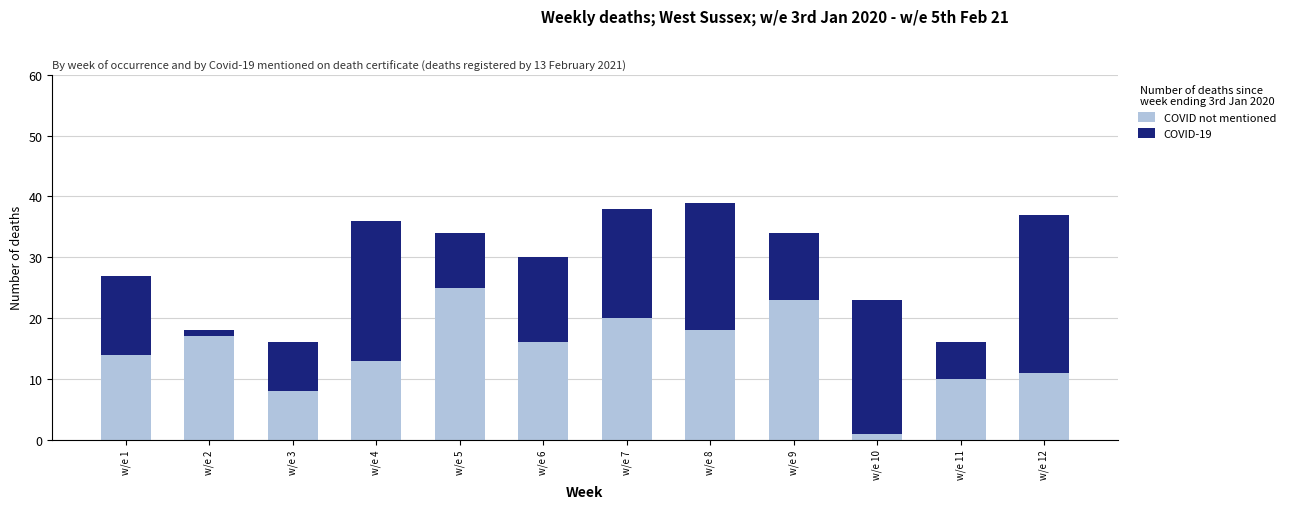

What is the maximum value for COVID not mentioned?

25